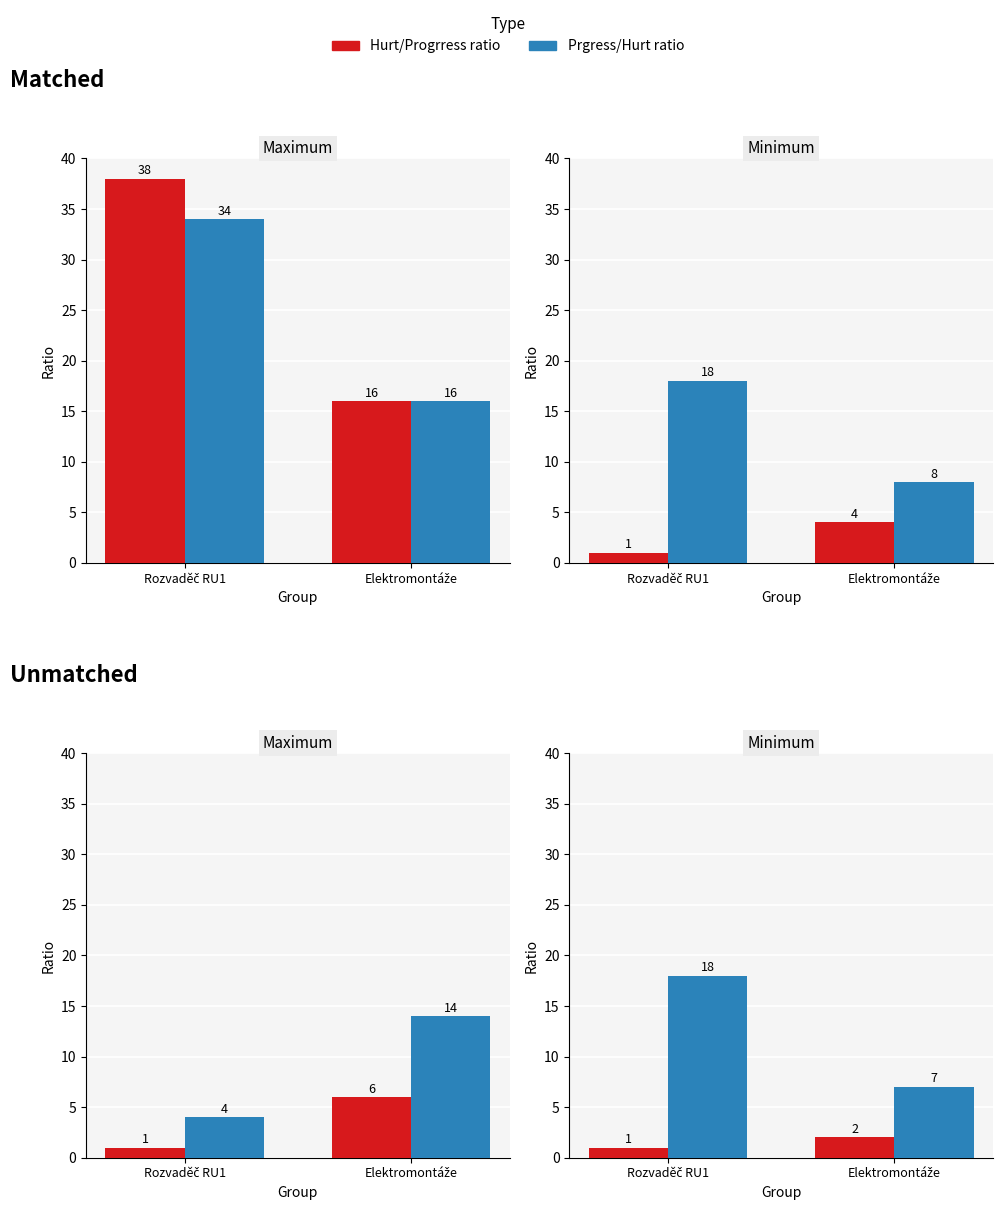

What is the difference between the Hurt/Progrress ratio values at Elektromontáže and Rozvaděč RU1?

1